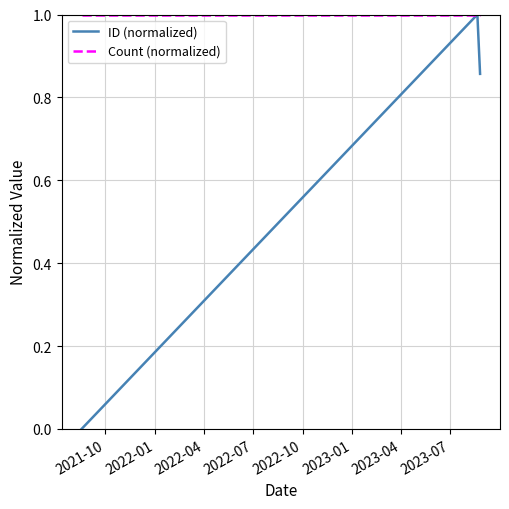

List the series in order of their overall mean, lowest first.

ID (normalized), Count (normalized)